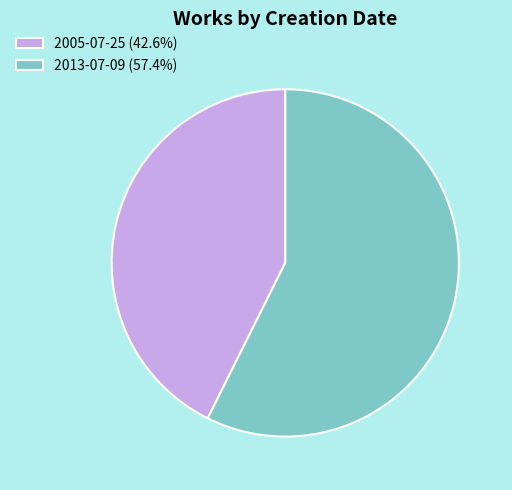

Is 2013-07-09 (57.4%) the majority of the pie?

Yes